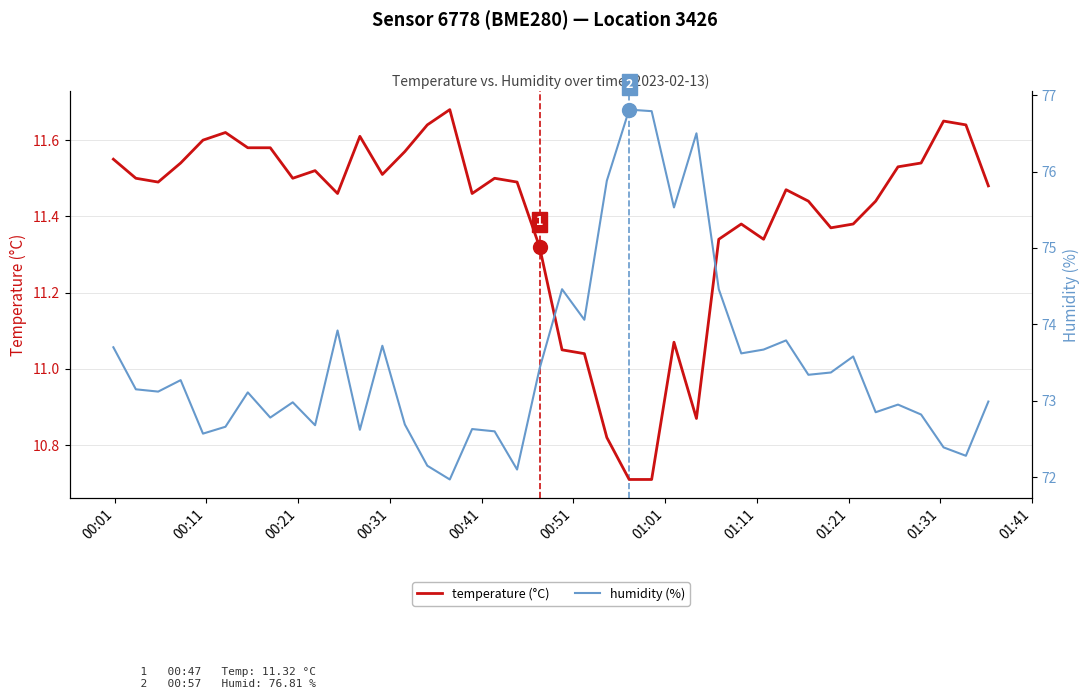

What is the smallest value displayed?

10.7